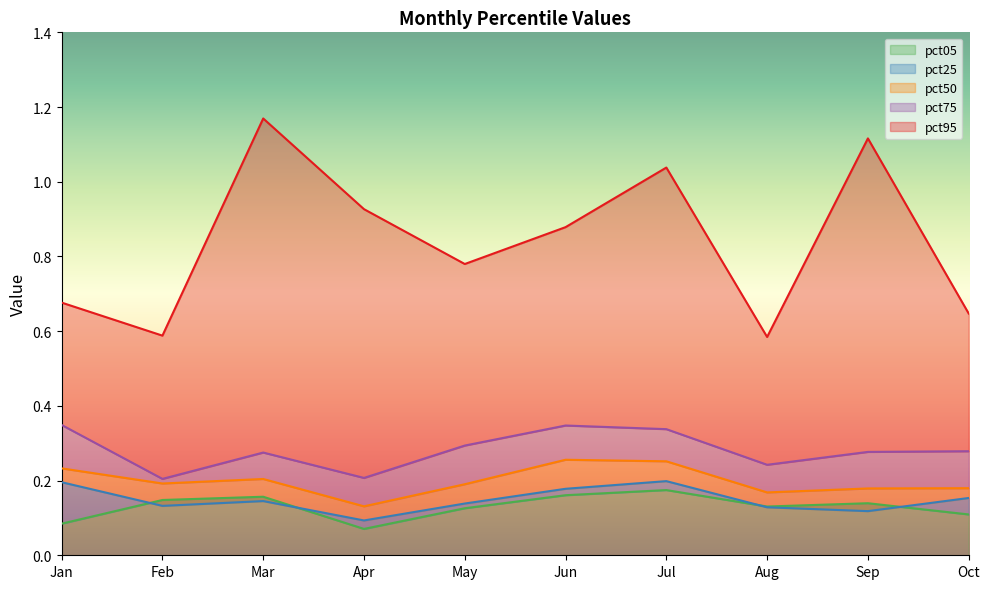

True or false: pct25 and pct50 cross at least once.

False